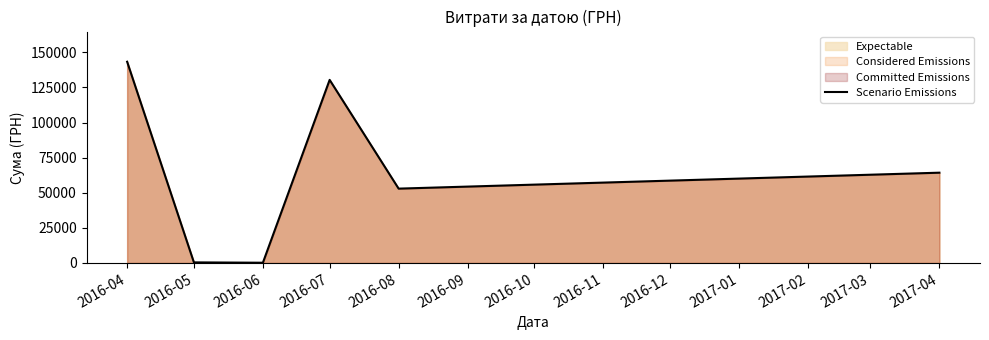

At which category does the chart reach its peak across all series?

2016-04